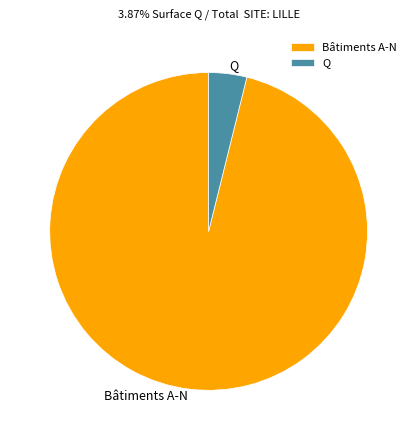

Is the sum of Bâtiments A-N and Q greater than half?

Yes